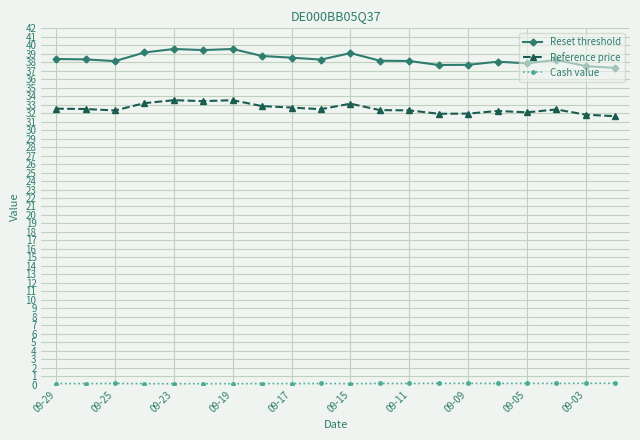

Which series has the widest spread of values?

Reset threshold